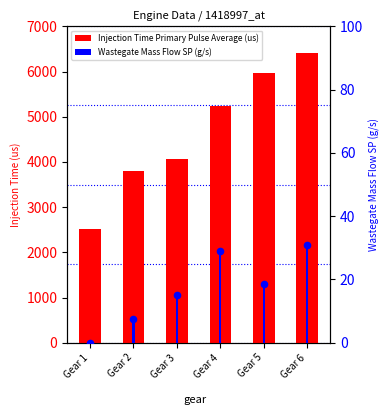

What is the total value across all series at Gear 2?

3809.7